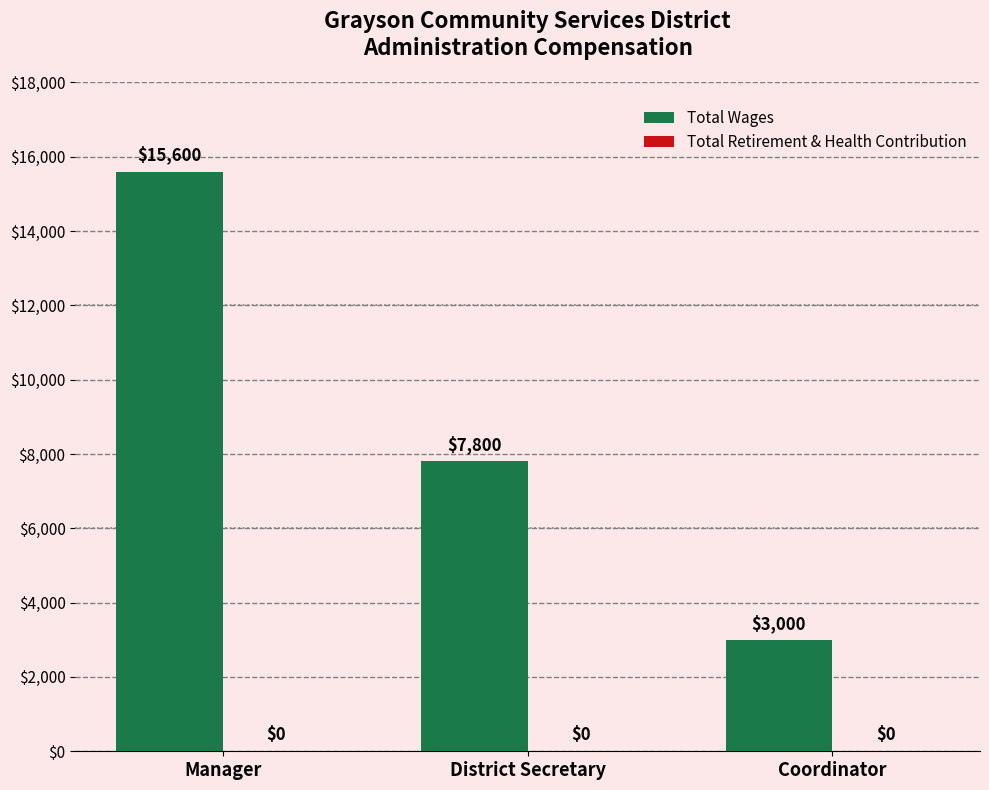

Where is the data nearest to the value 9300?

District Secretary